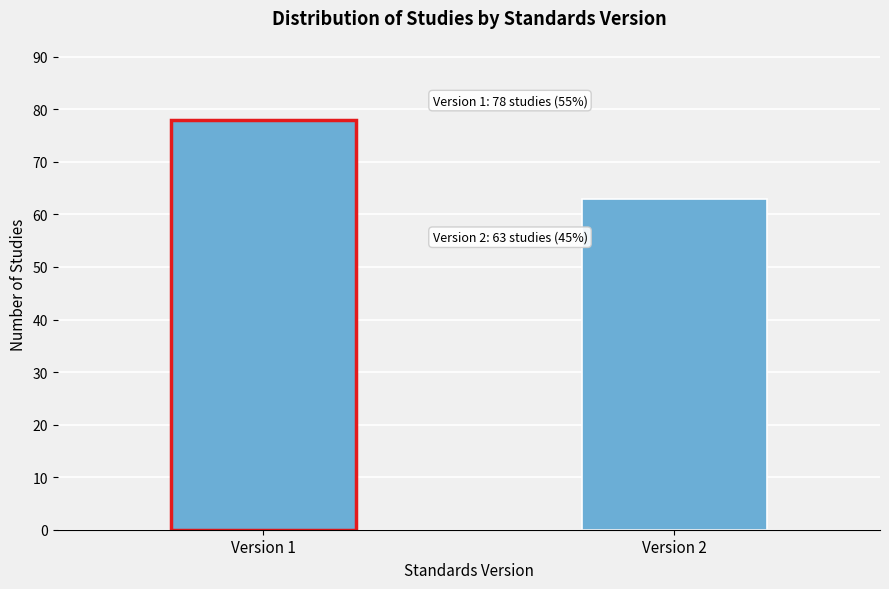

Reading left to right, transcribe all the data shown in this chart.

Version 1=78	Version 2=63